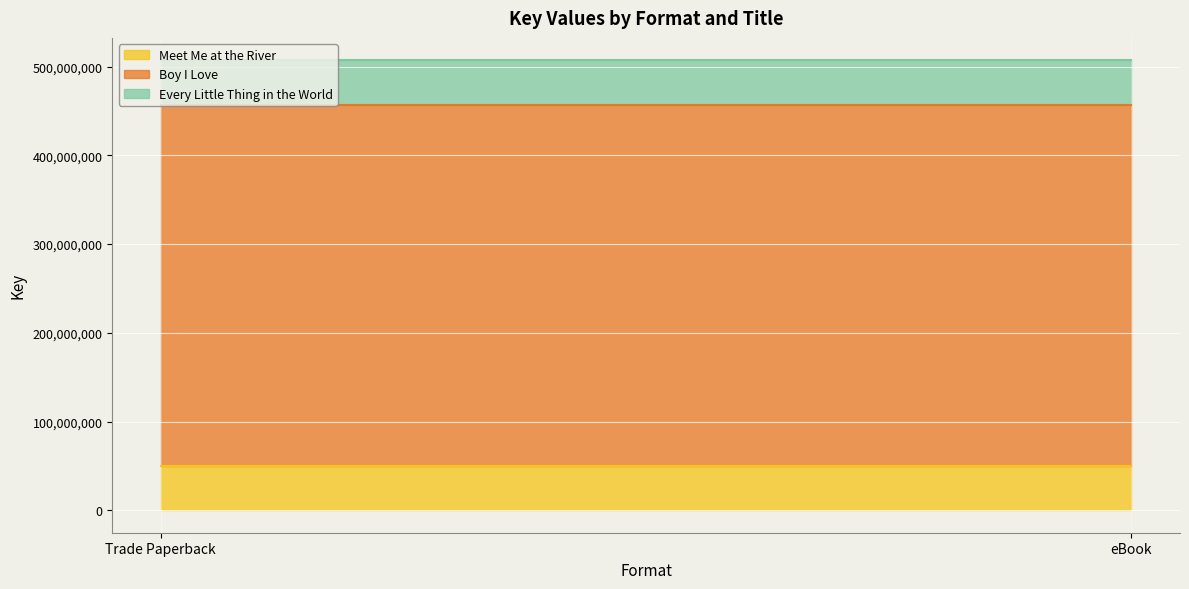

List the labels in order of Boy I Love value, largest first.

Trade Paperback, eBook